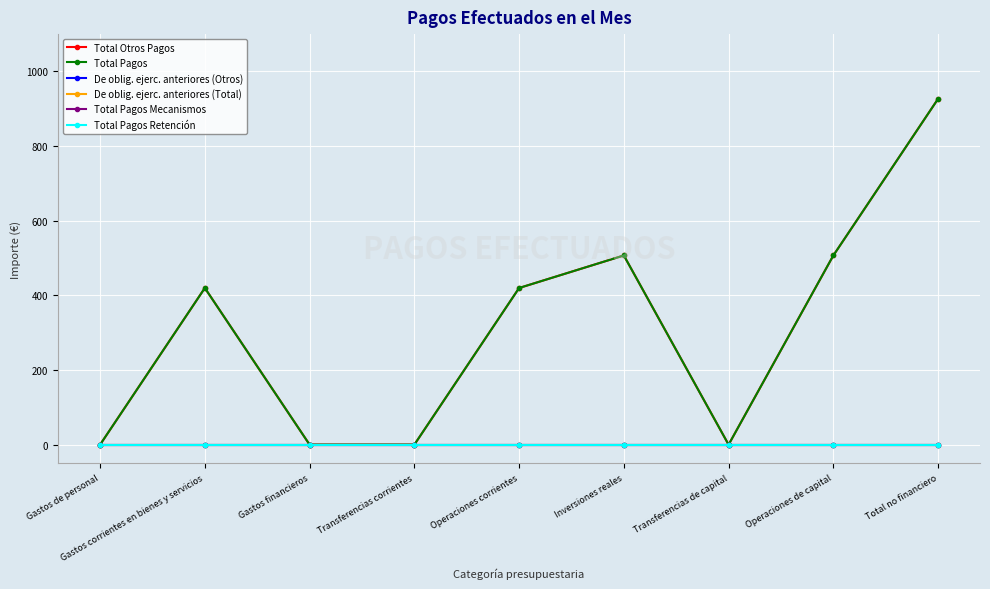

At which category is the sum across all series the highest?

Total no financiero